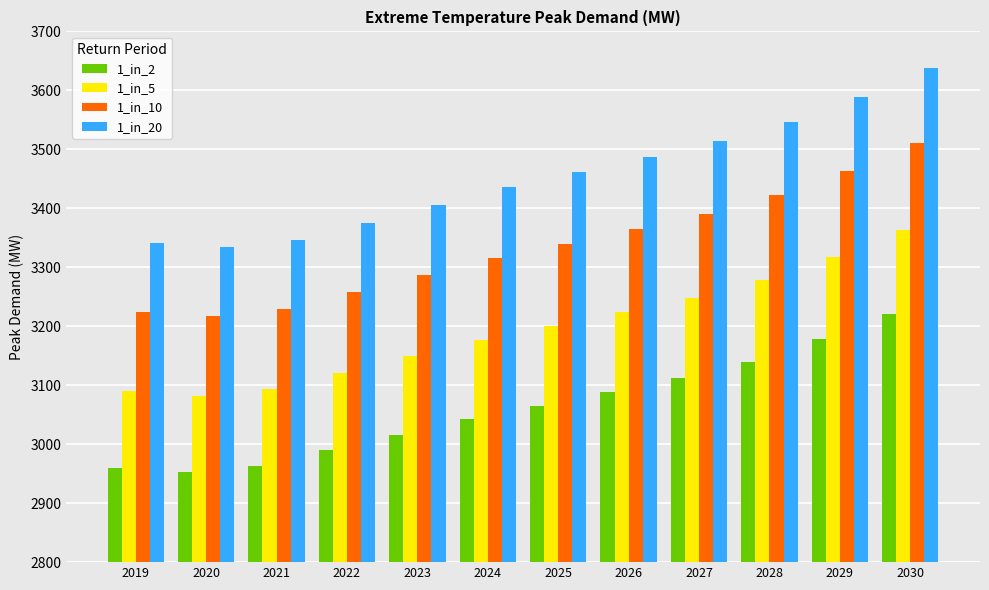

What is the total value across all series at 2020?

12584.8